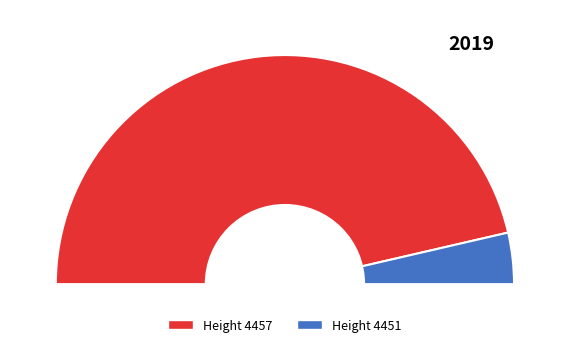

Count the number of slices in the pie.

2